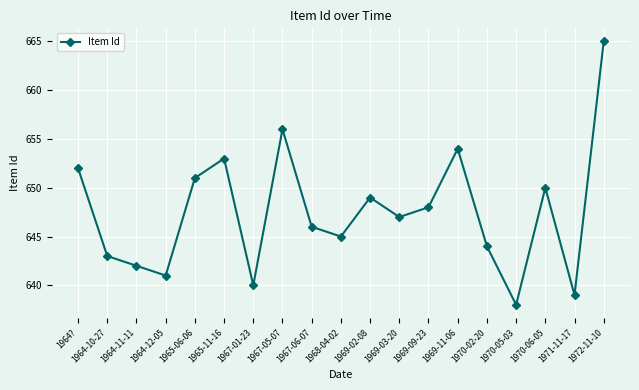

True or false: the data shows 639 at 1971-11-17.

True